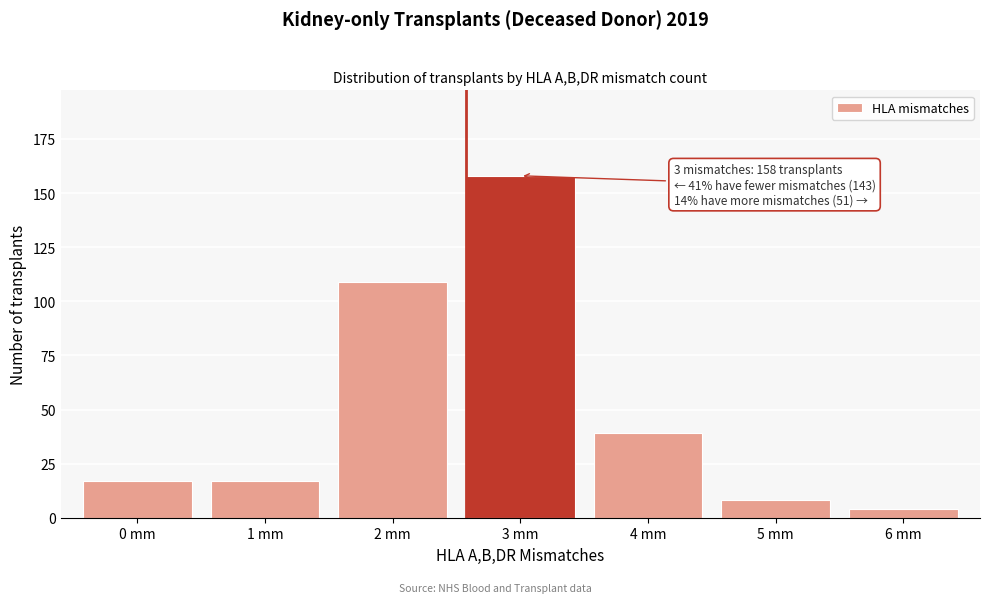

Reading left to right, what are all the values shown in this chart?

0 mm=17	1 mm=17	2 mm=109	3 mm=158	4 mm=39	5 mm=8	6 mm=4